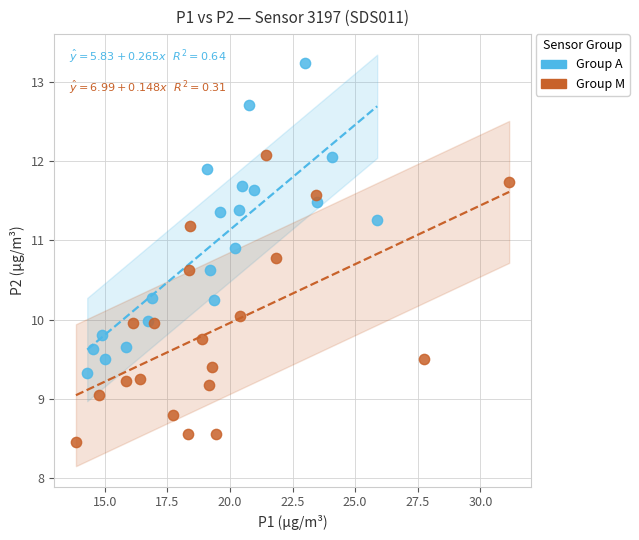

Which series contains the highest Y value?

Group A